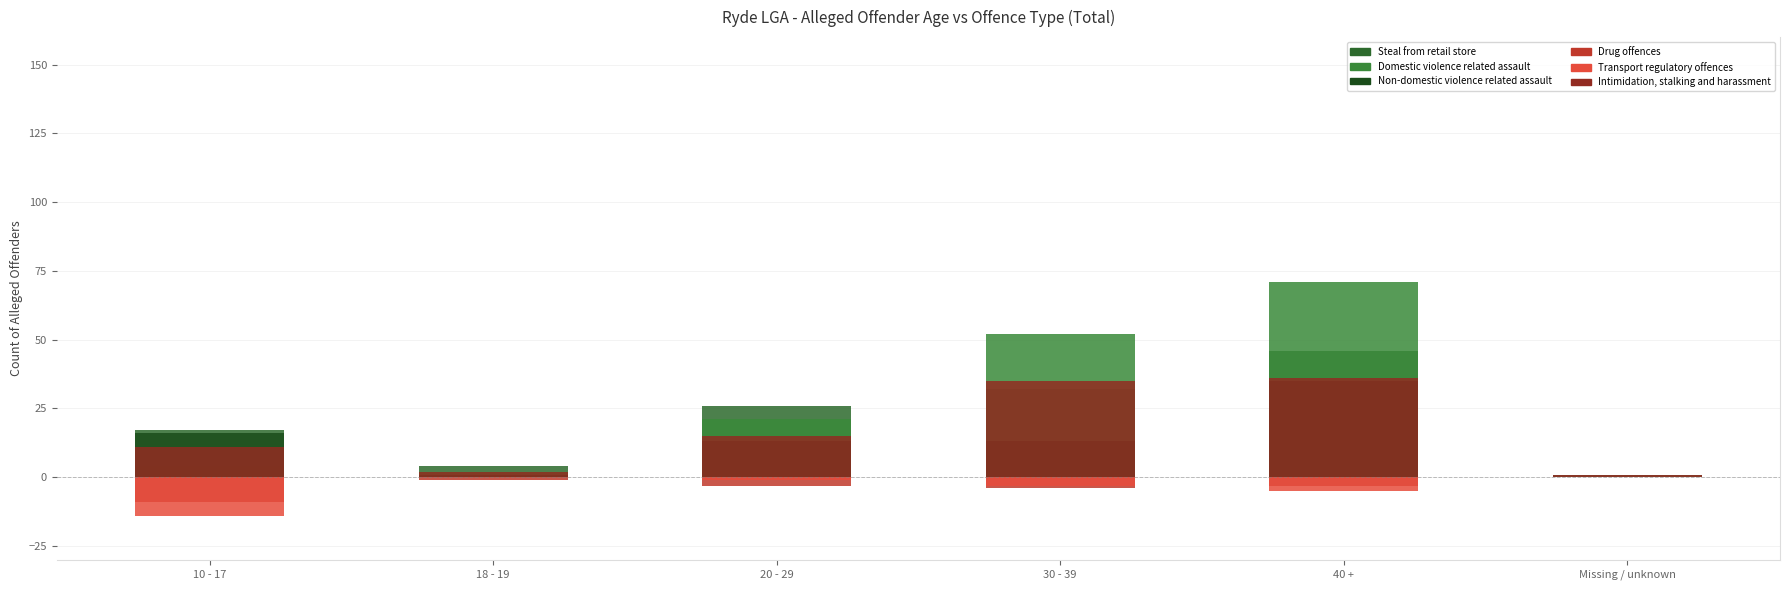

At which label does Non-domestic violence related assault first exceed 13?

10 - 17